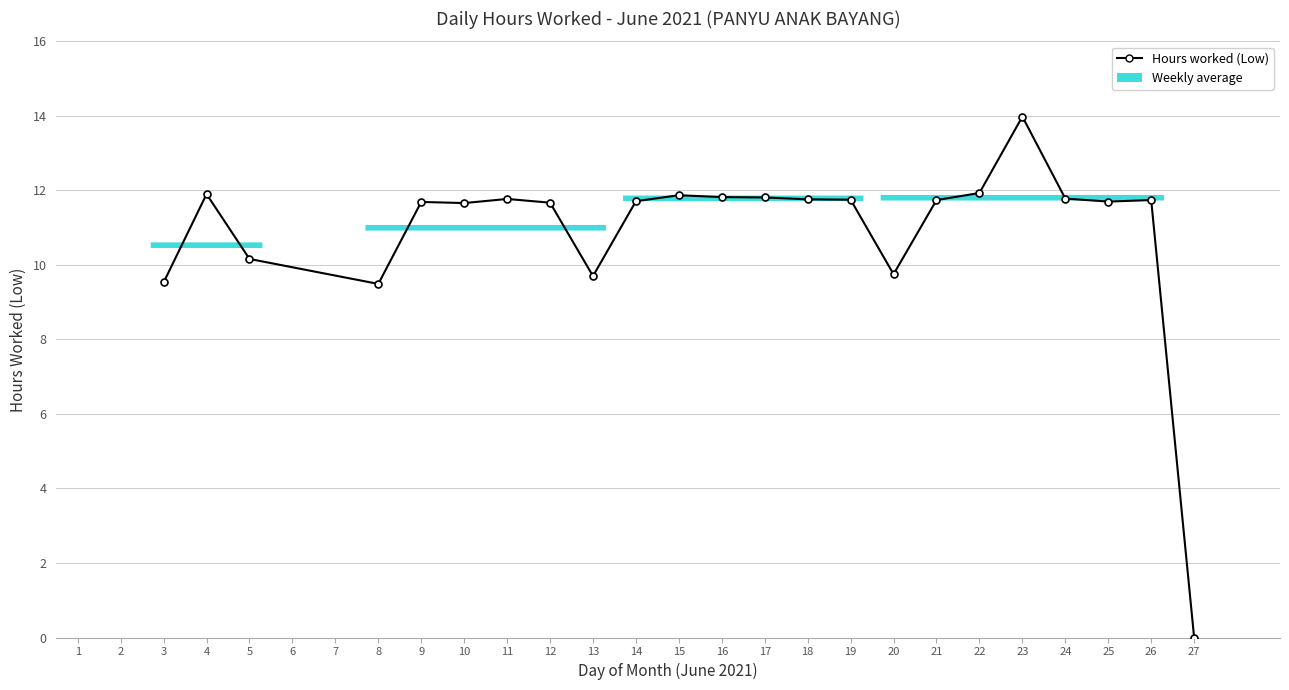

How many values are above zero?

22